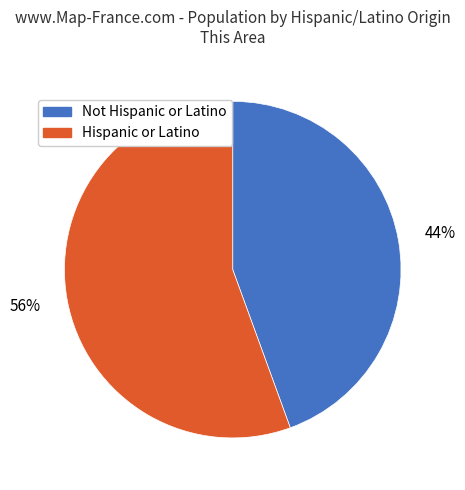

What is the ratio of the value at Not Hispanic or Latino to the value at Hispanic or Latino?

0.8